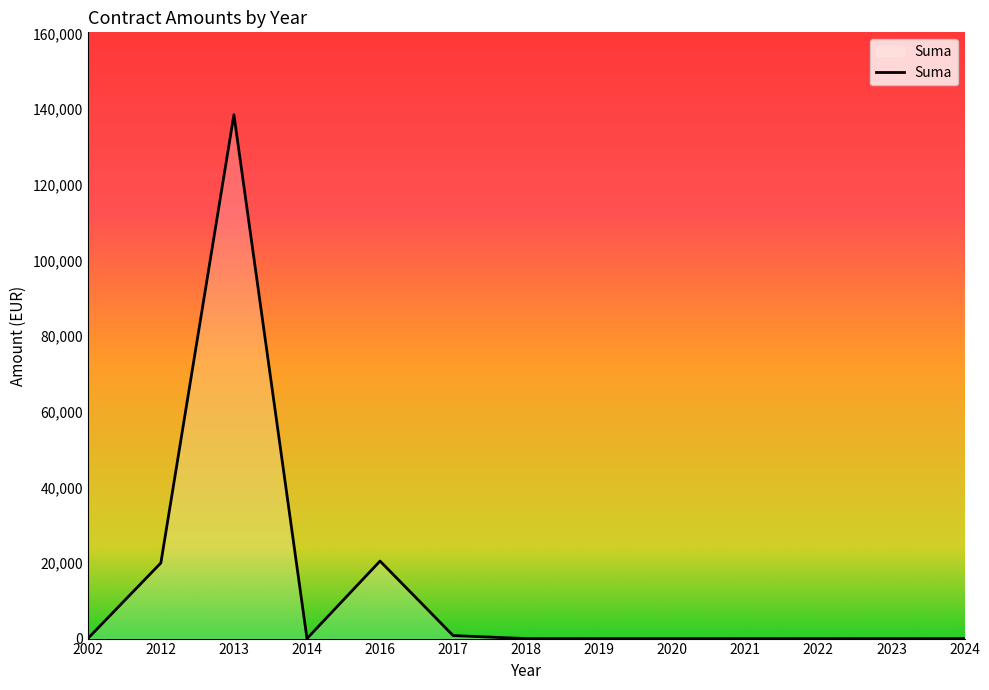

What is the greatest value displayed?

138540.5